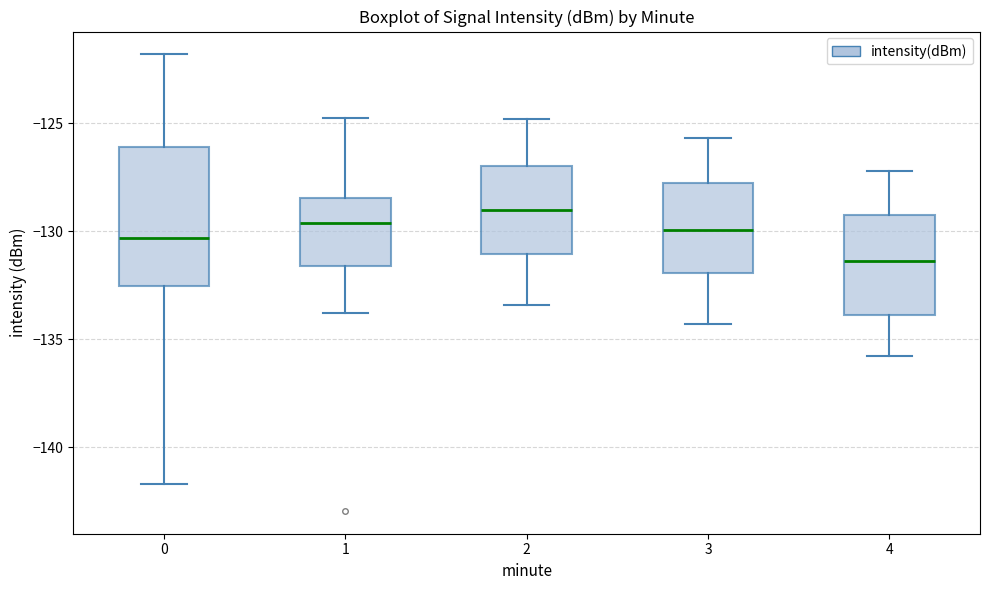

Which box's median line is the lowest?

4